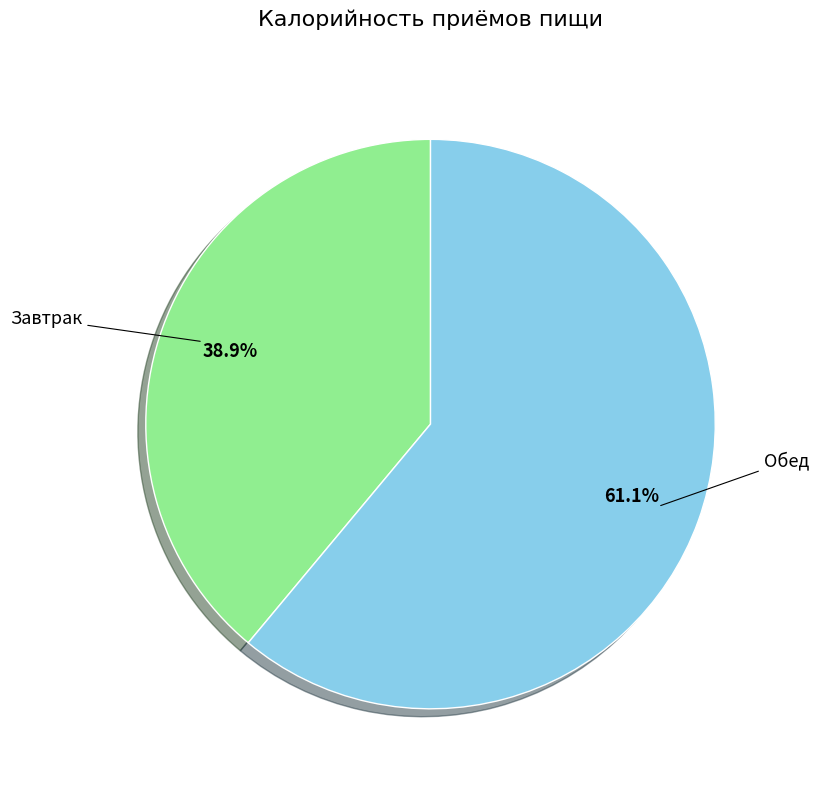

Is there any slice that represents more than half of the pie?

Yes